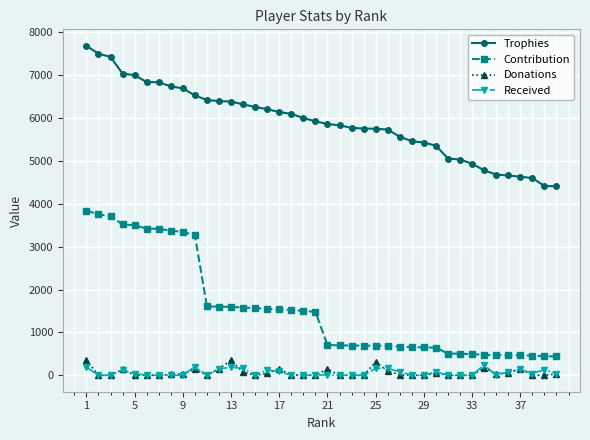

At how many categories does at least one series exceed 947?

40